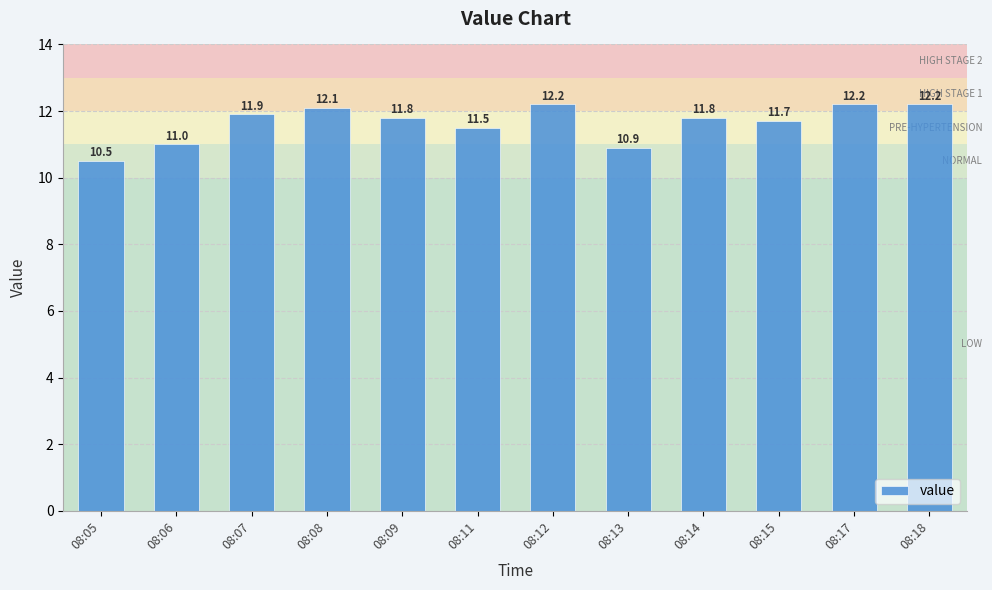

The chart shows a value of 6.0 at 08:18. True or false?

False